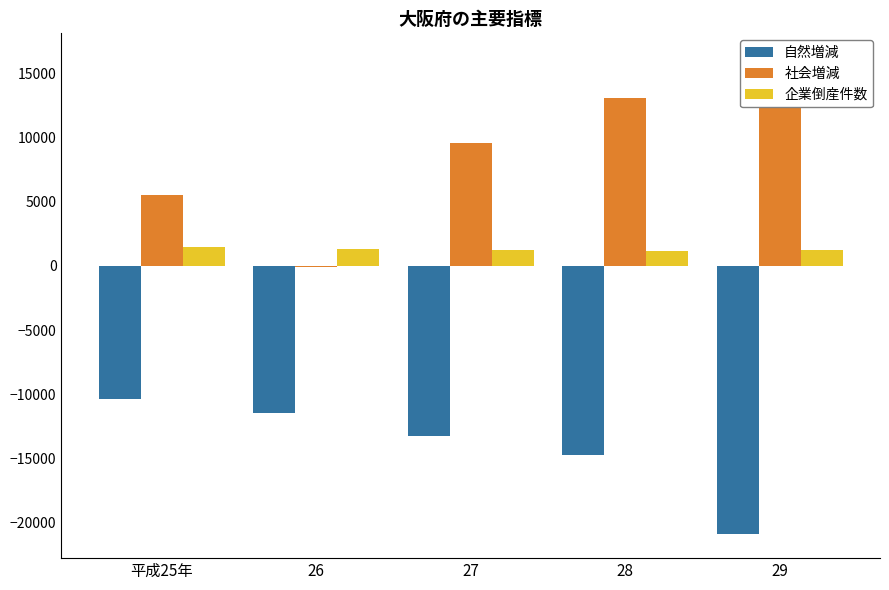

What is the difference between the maximum and minimum values in the 自然増減 series?

10504